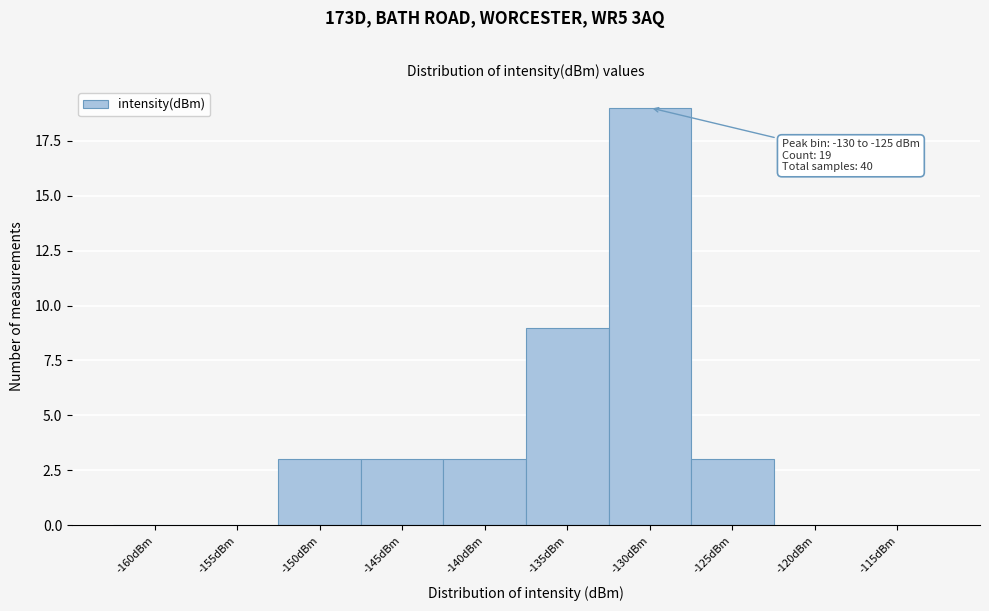

Reading left to right, what are all the values shown in this chart?

-160dBm=0	-155dBm=0	-150dBm=3	-145dBm=3	-140dBm=3	-135dBm=9	-130dBm=19	-125dBm=3	-120dBm=0	-115dBm=0